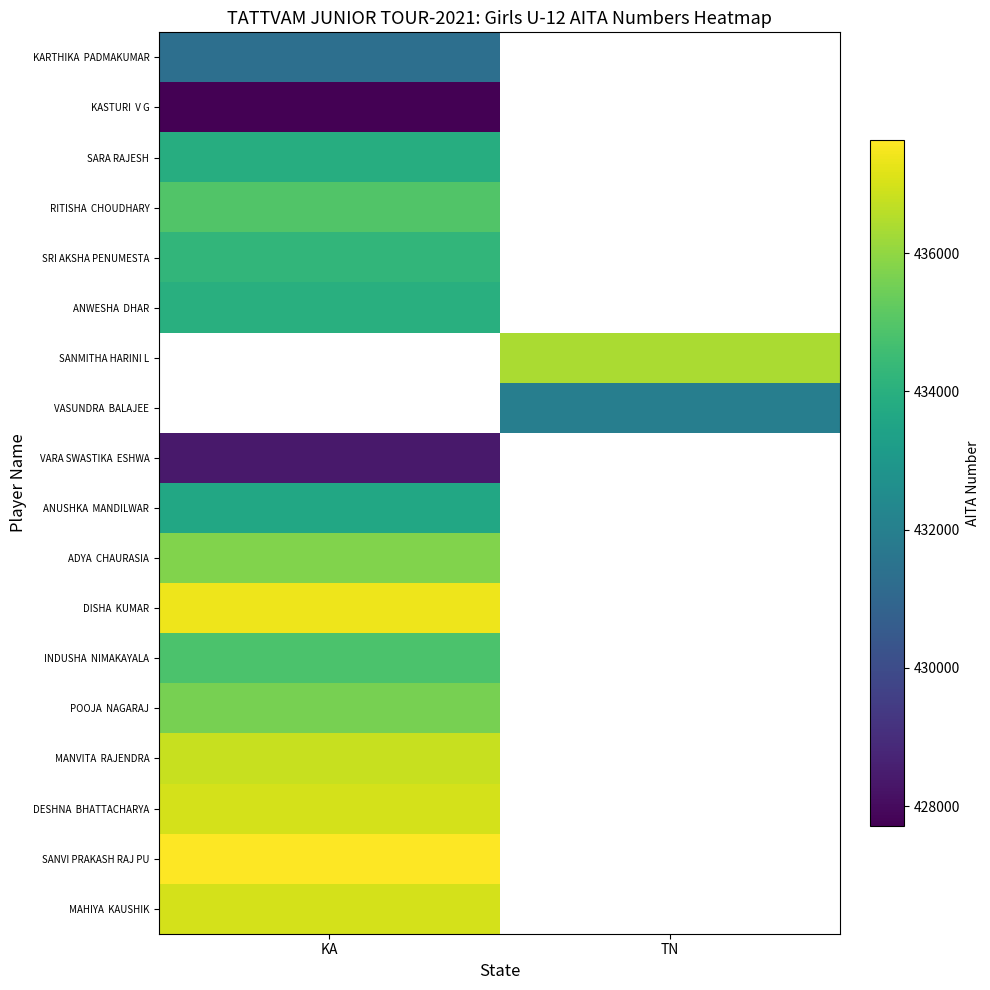

Which category has the lowest value across all series?

KA